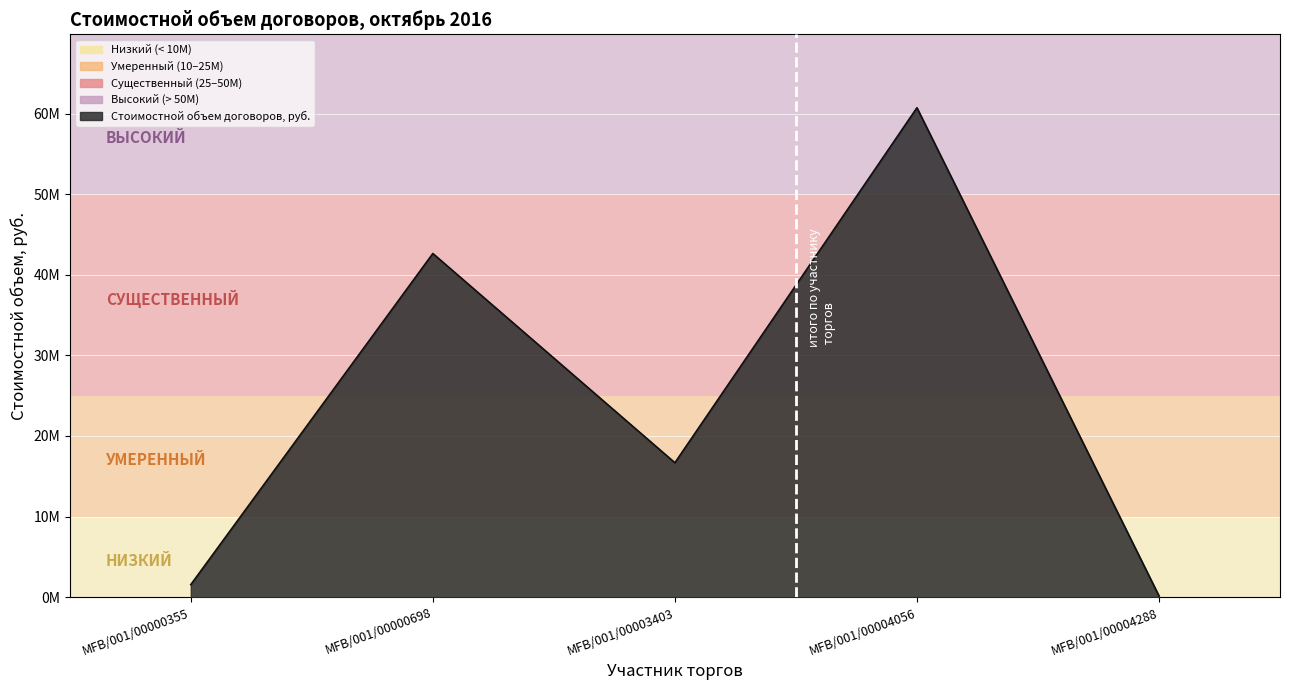

What value does the data have at MFB/001/00003403?

16680811.0